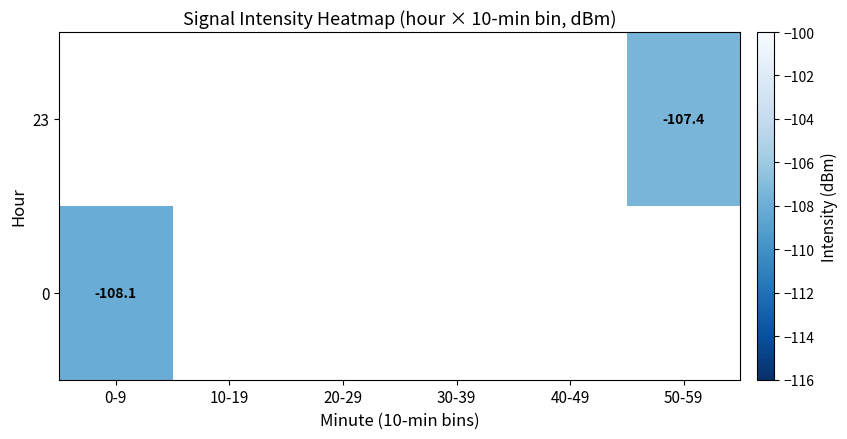

True or false: 23 has a value of -63.6 at 50-59.

False